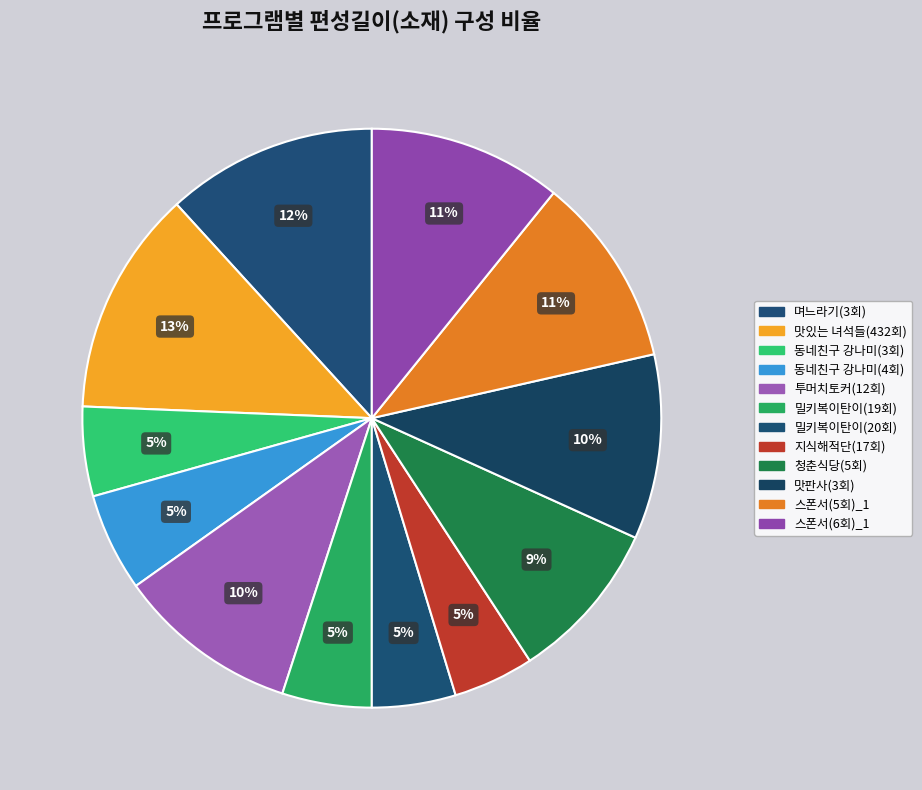

What is the change in value from 맛있는 녀석들(432회) to 동네친구 강나미(4회)?

-44